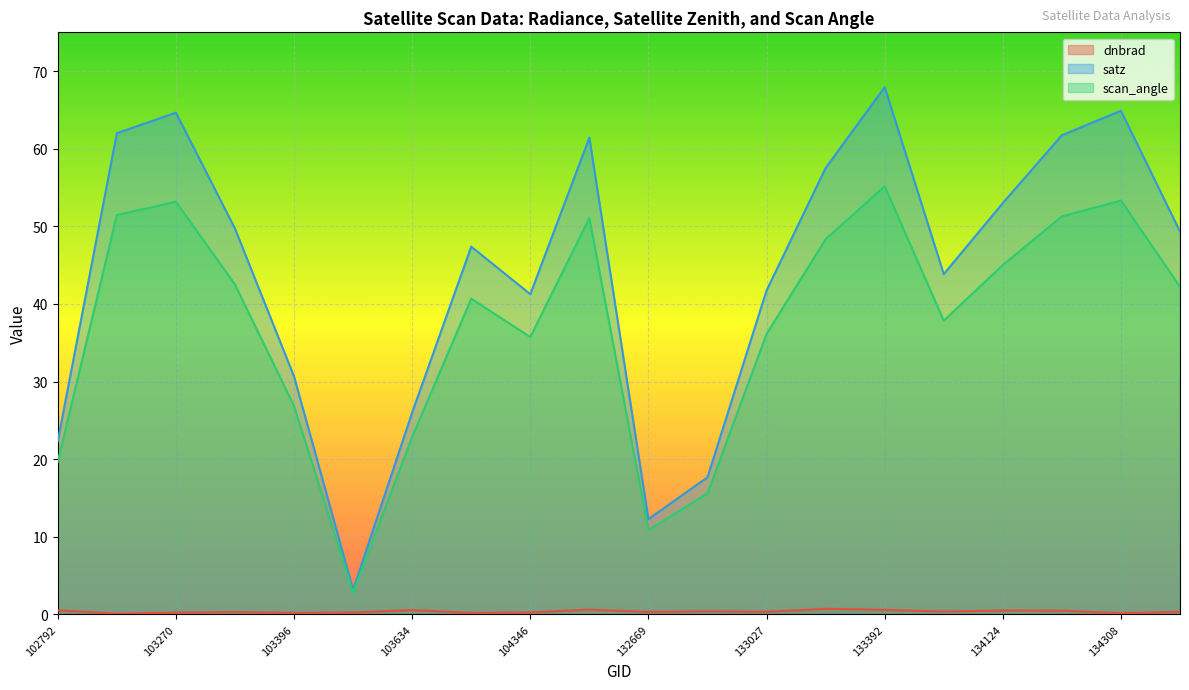

Which category has the lowest value in the scan_angle series?

103515